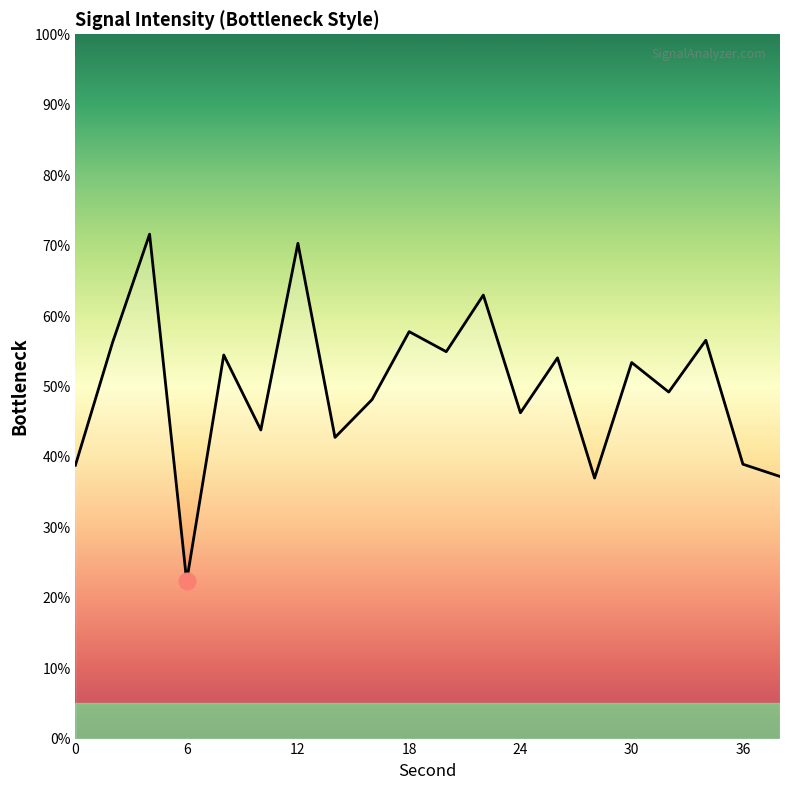

Count the number of data series in this chart.

1